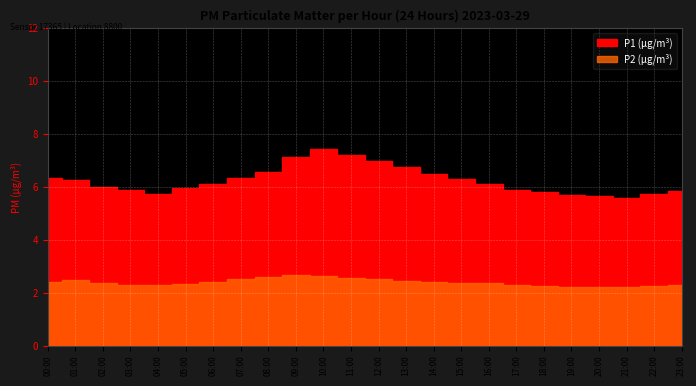

At which label does P2 reach its minimum?

20:00